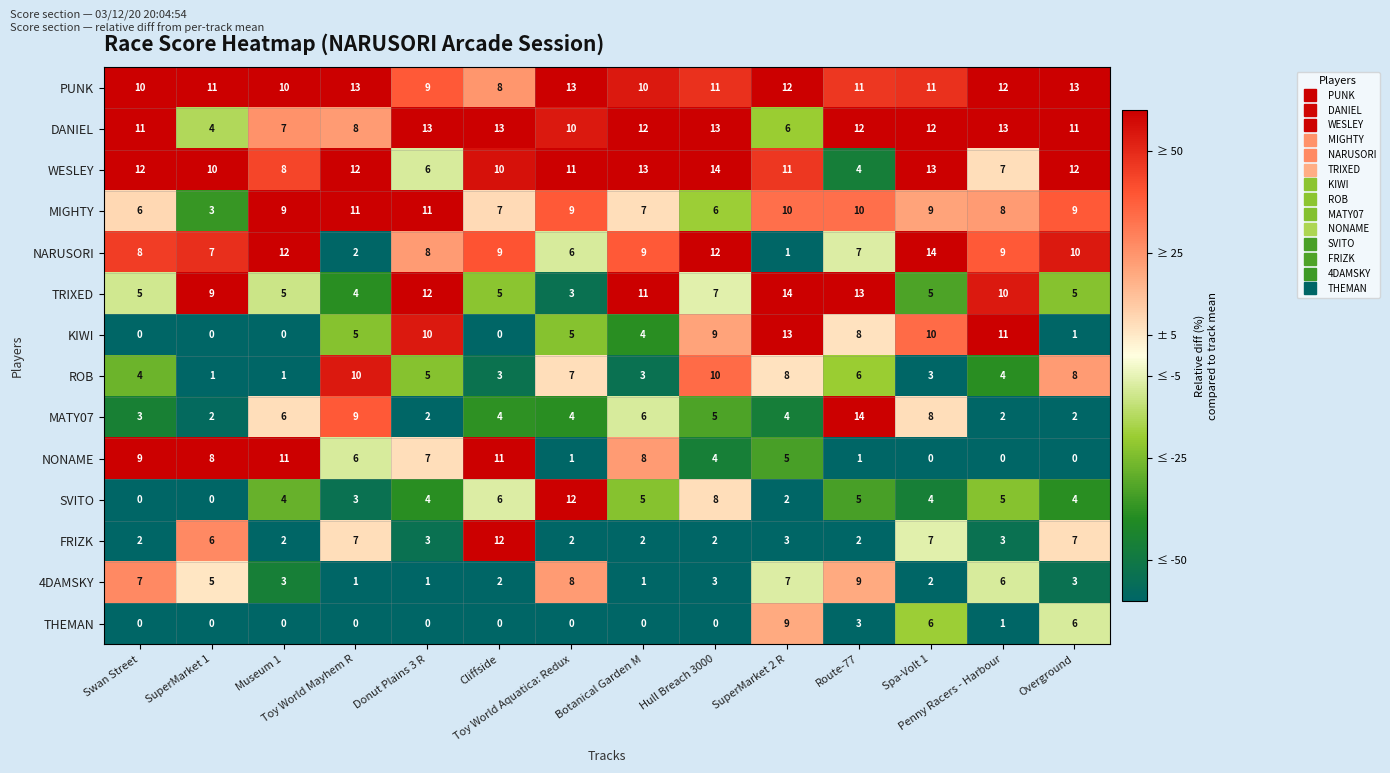

What is the minimum value shown in the chart?

0